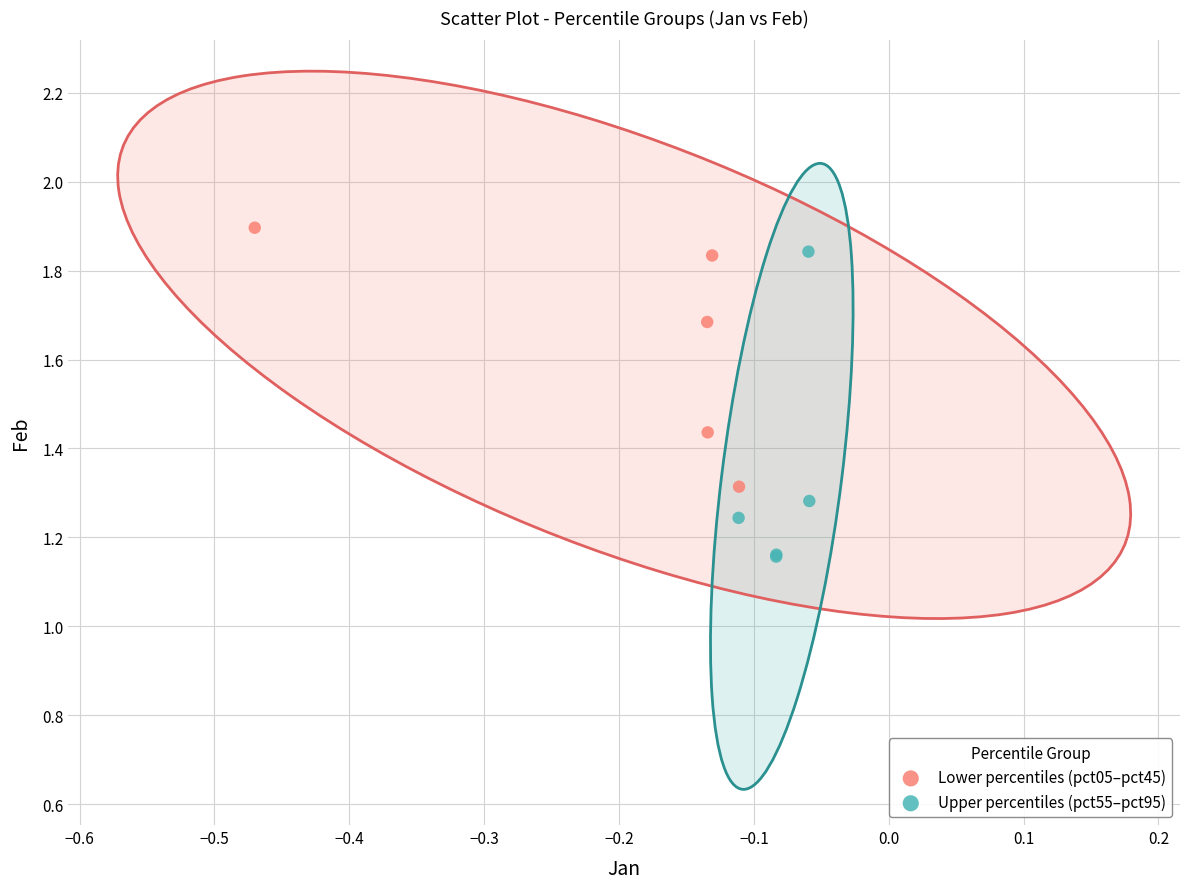

Which series contains the lowest Y value?

Upper percentiles (pct55–pct95)